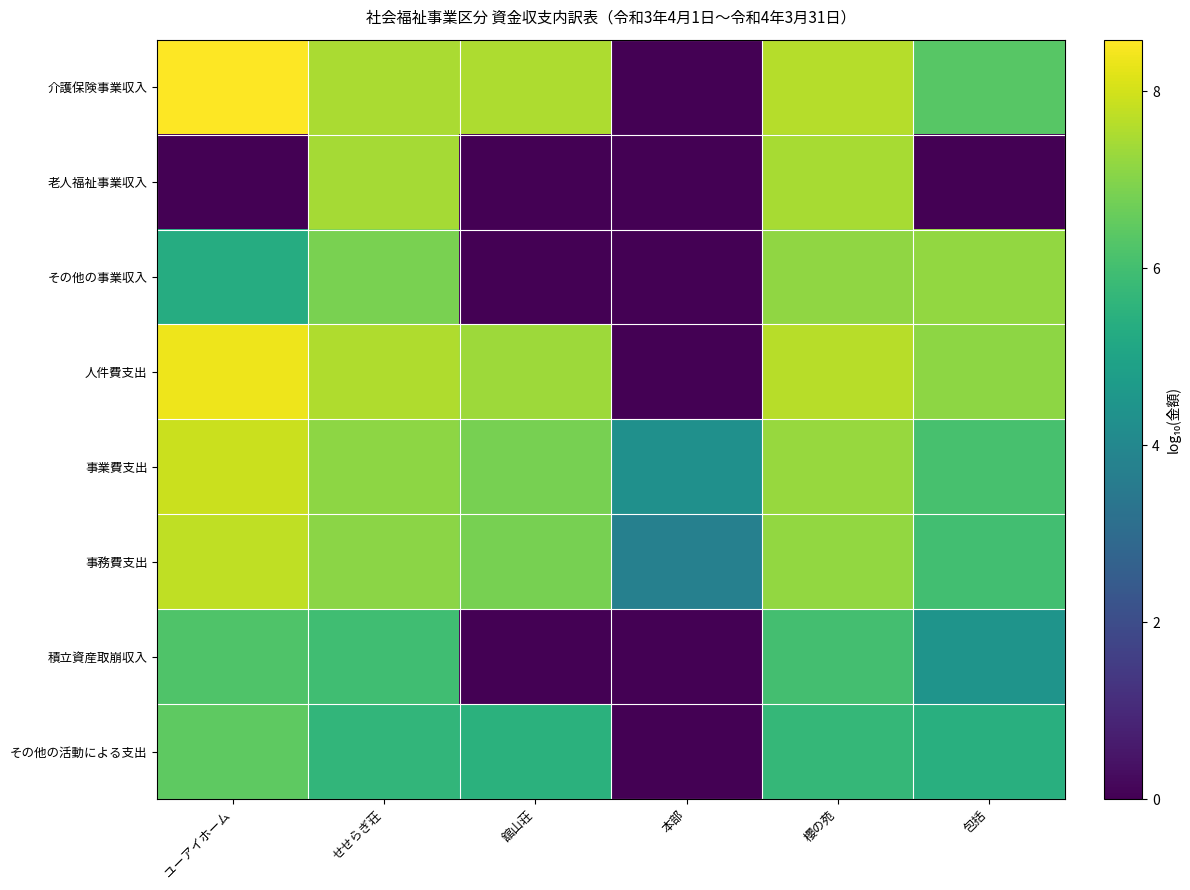

Which category has the highest value across all series?

ユーアイホーム